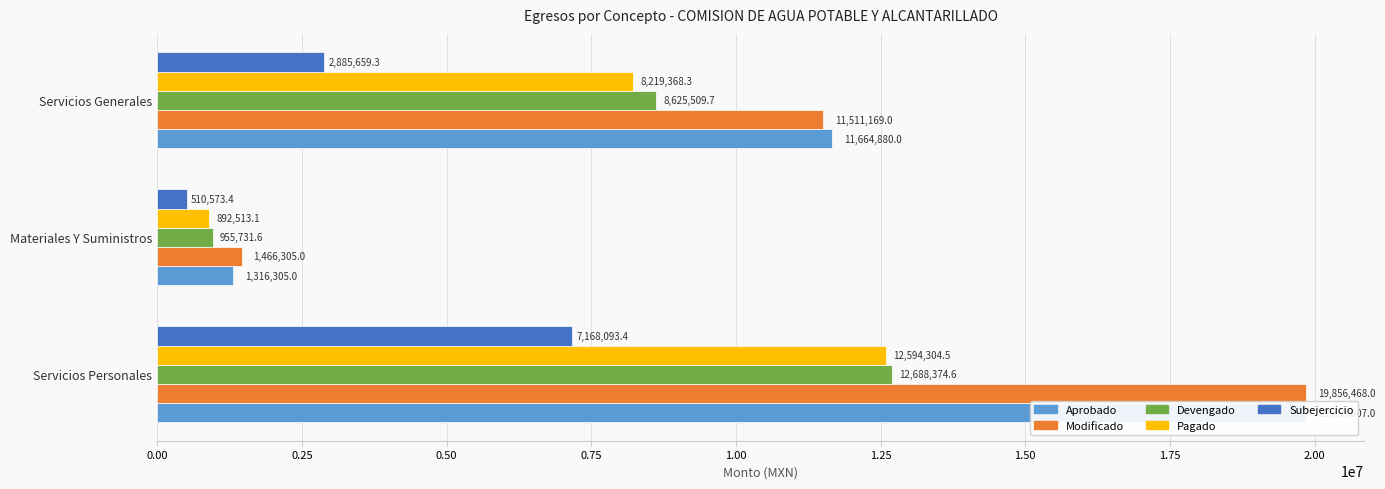

Does the chart contain stacked bars?

No